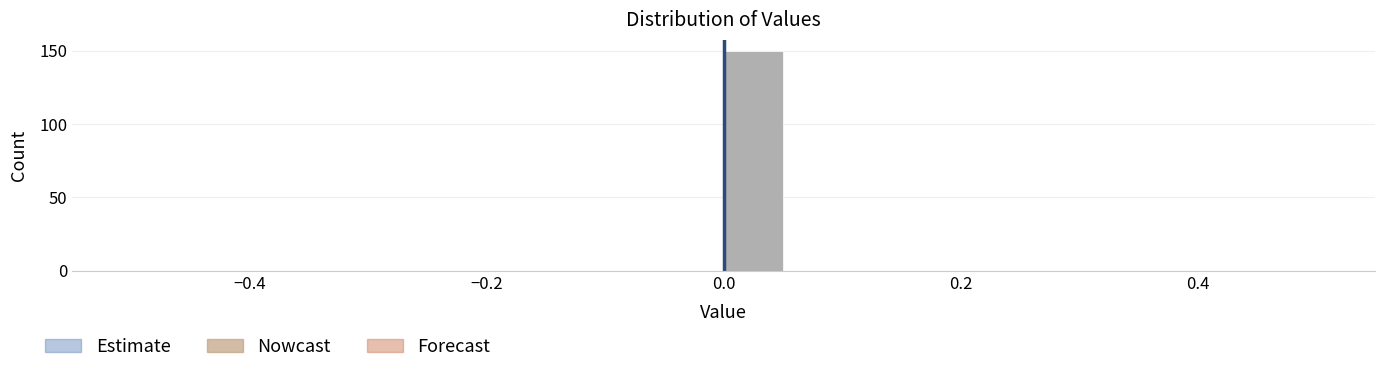

Around what value on the x-axis is the tallest bar? Give the approximate position of its centre, as read against the axis.

0.02